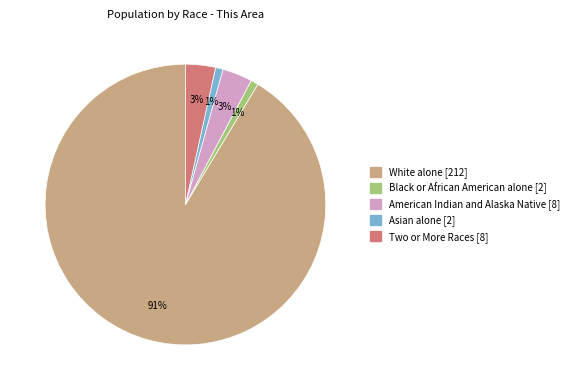

To the nearest percent, what is the average slice percentage?

20%